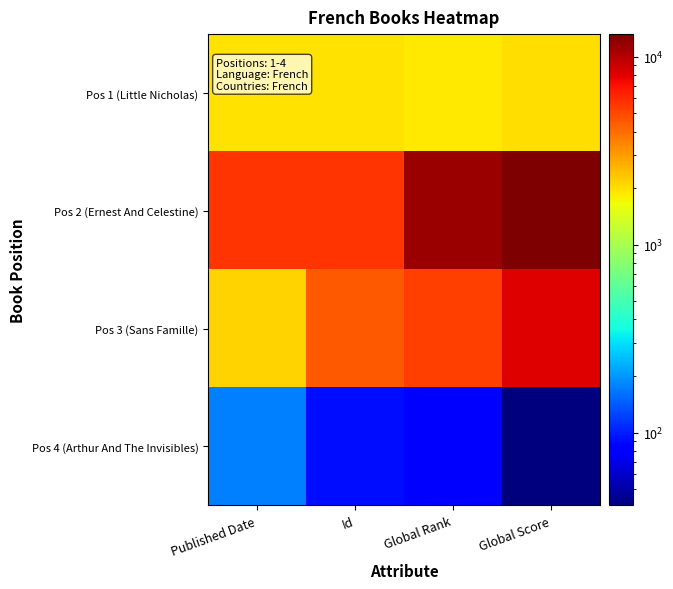

Reading left to right, extract all data points from this chart.

Pos 1 (Little Nicholas): Published Date=1959	Id=1981	Global Rank=1878	Global Score=2002
Pos 2 (Ernest And Celestine): Published Date=5703	Id=5701	Global Rank=11374	Global Score=13202
Pos 3 (Sans Famille): Published Date=2127	Id=4569	Global Rank=5287	Global Score=8160
Pos 4 (Arthur And The Invisibles): Published Date=176	Id=91	Global Rank=78	Global Score=41